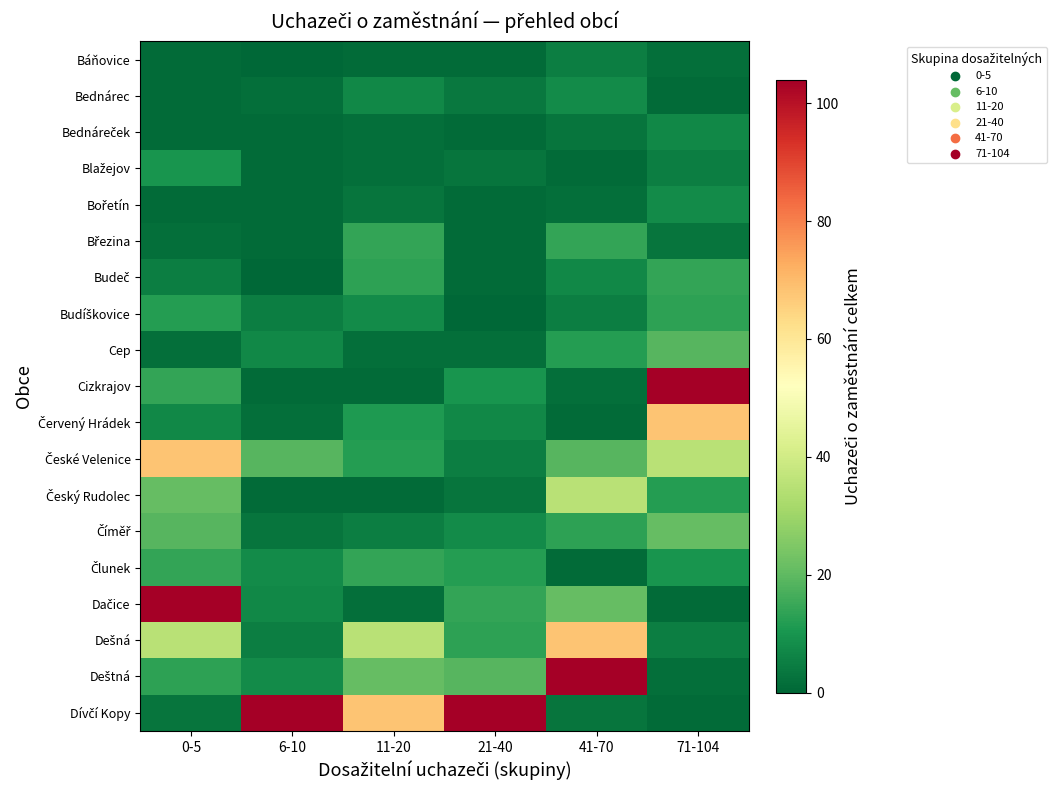

What is the difference between the highest and lowest values at 0-5?

103